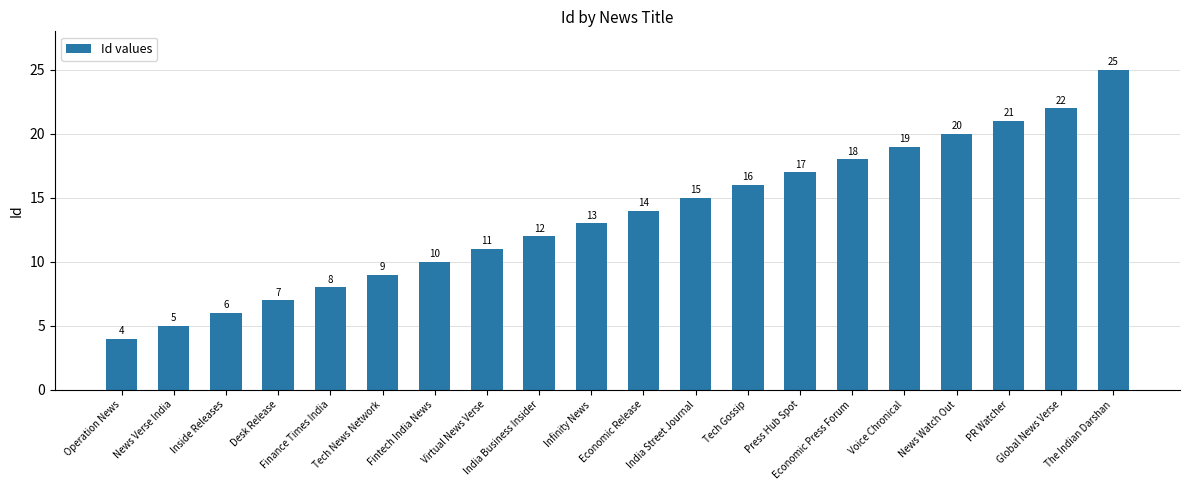

What is the difference between the second highest and minimum values?

18